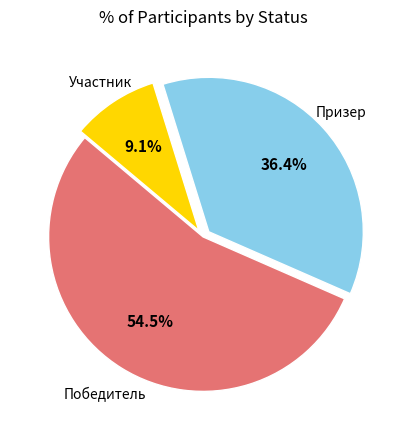

Does any single category account for the majority?

Yes